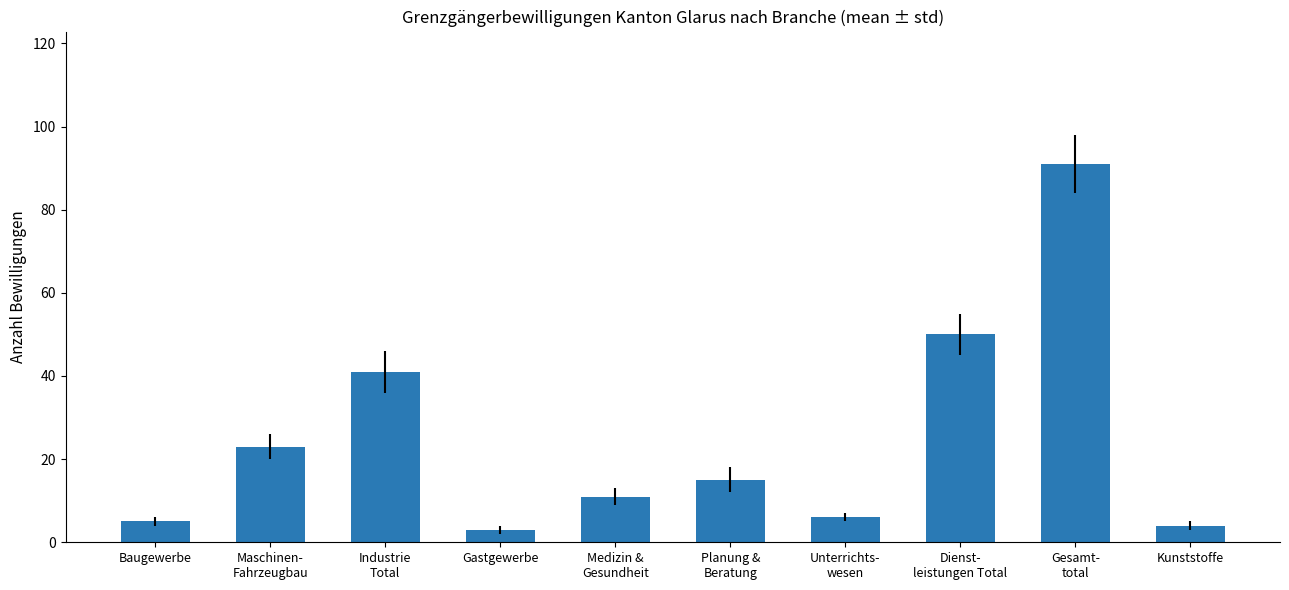

Which has a higher value, Maschinen-
Fahrzeugbau or Unterrichts-
wesen?

Maschinen-
Fahrzeugbau